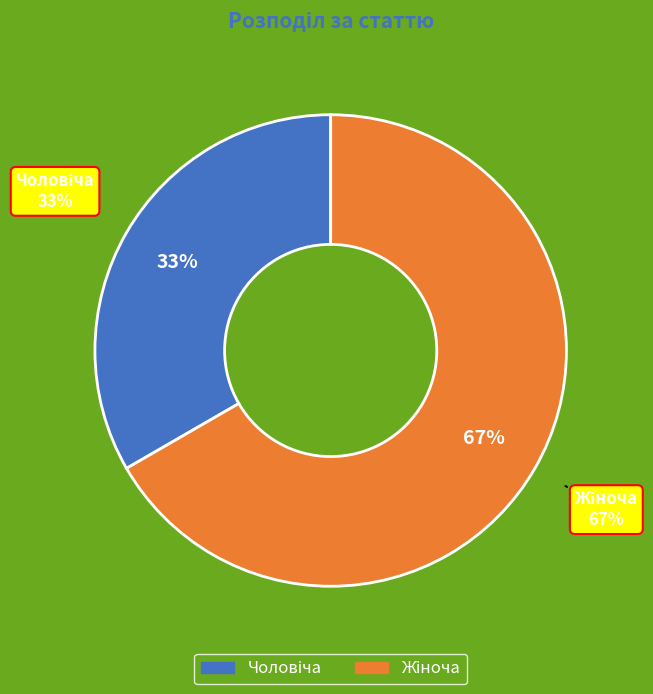

To the nearest percent, what portion does Жіноча represent?

67%